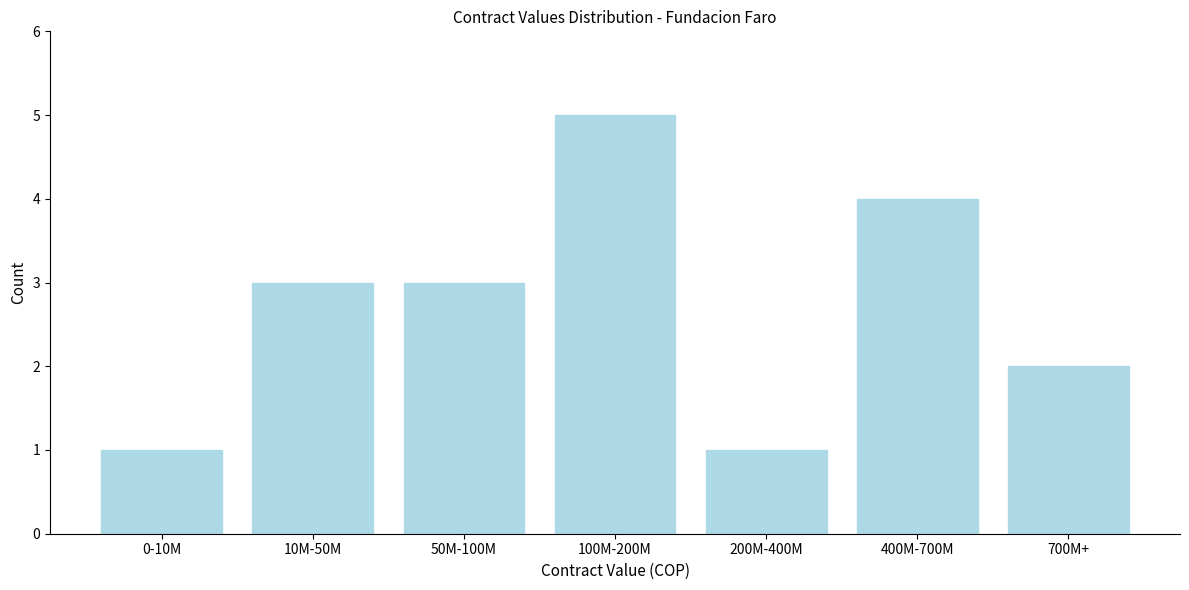

Reading right to left, list all the values displayed in this chart.

700M+=2	400M-700M=4	200M-400M=1	100M-200M=5	50M-100M=3	10M-50M=3	0-10M=1